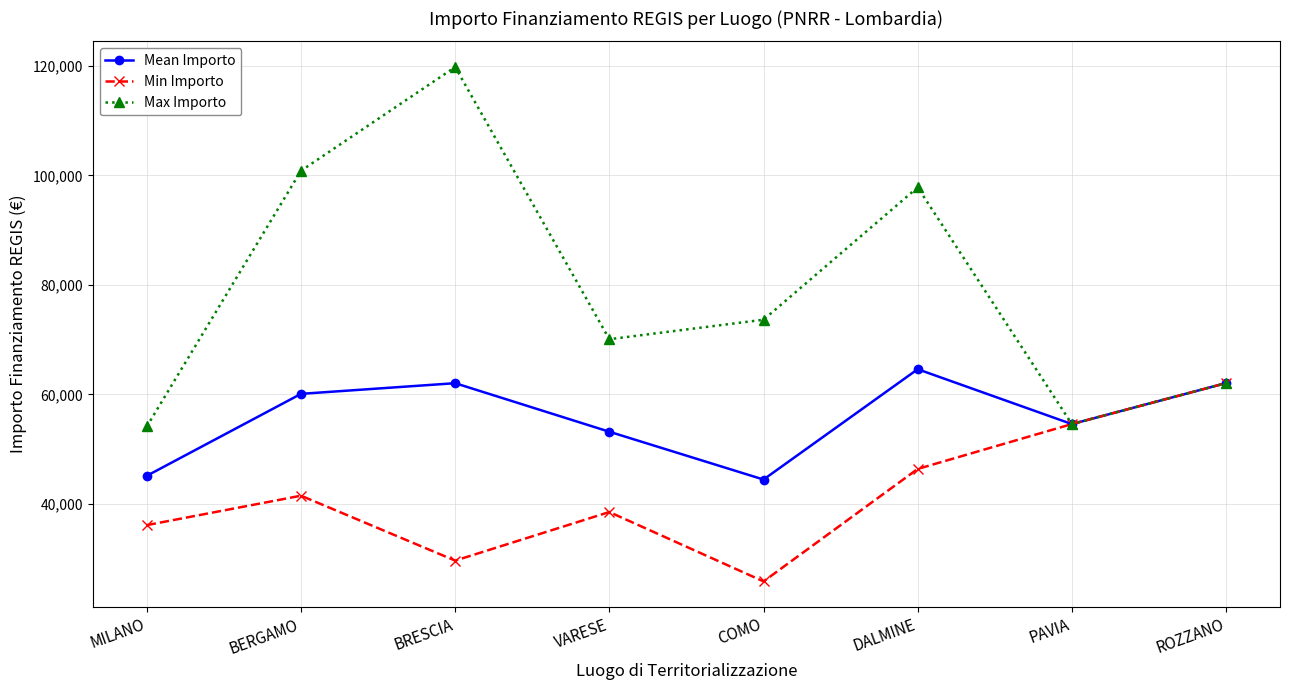

True or false: Max Importo has a value of 119783.4 at BRESCIA.

True